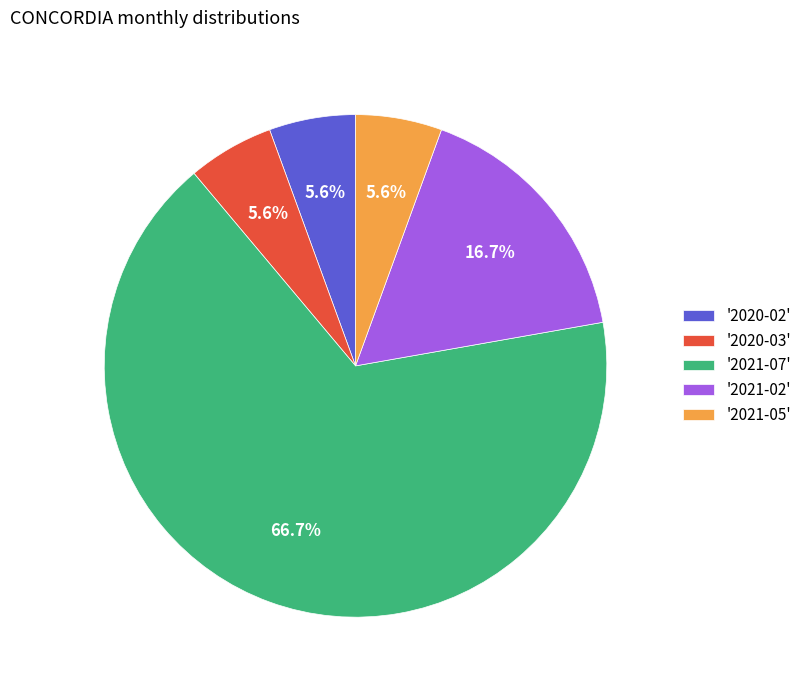

Is the sum of '2020-03' and '2020-02' greater than half?

No